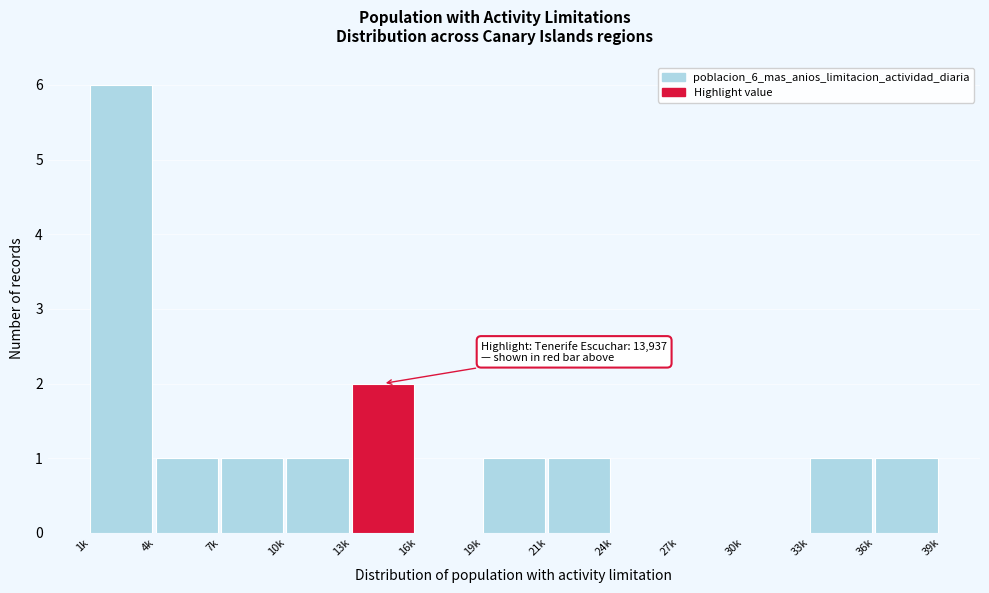

Reading left to right, transcribe all the data shown in this chart.

1k=6	4k=1	7k=1	10k=1	13k=2	16k=0	19k=1	21k=1	24k=0	27k=0	30k=0	33k=1	36k=1